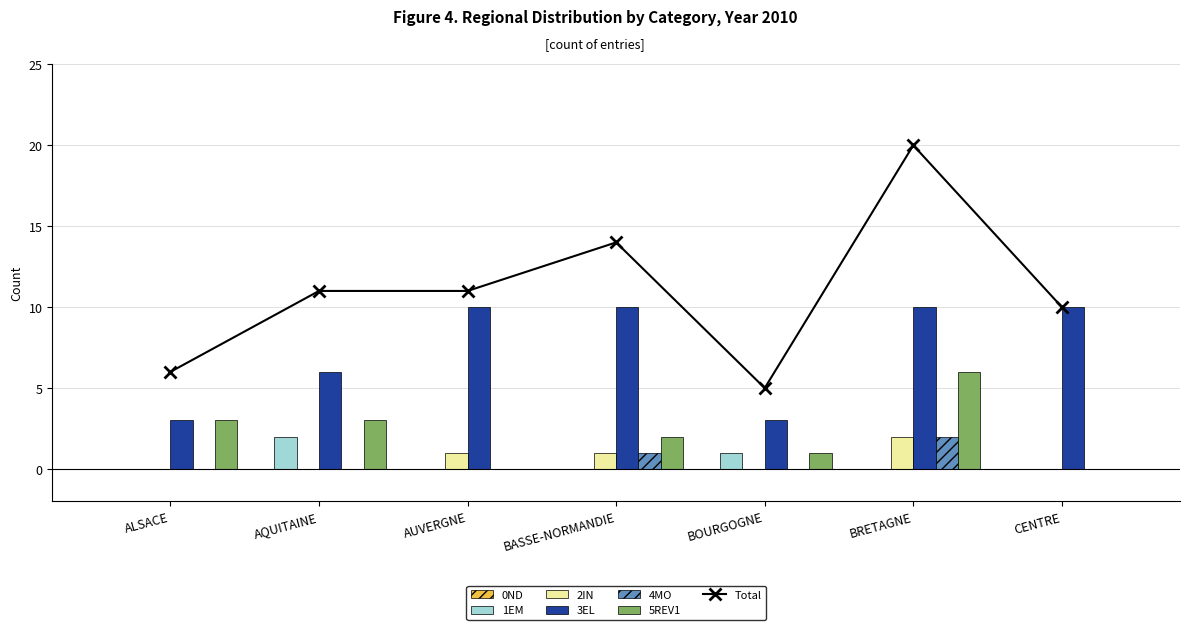

What is the label of the 1st bar from the right?

CENTRE